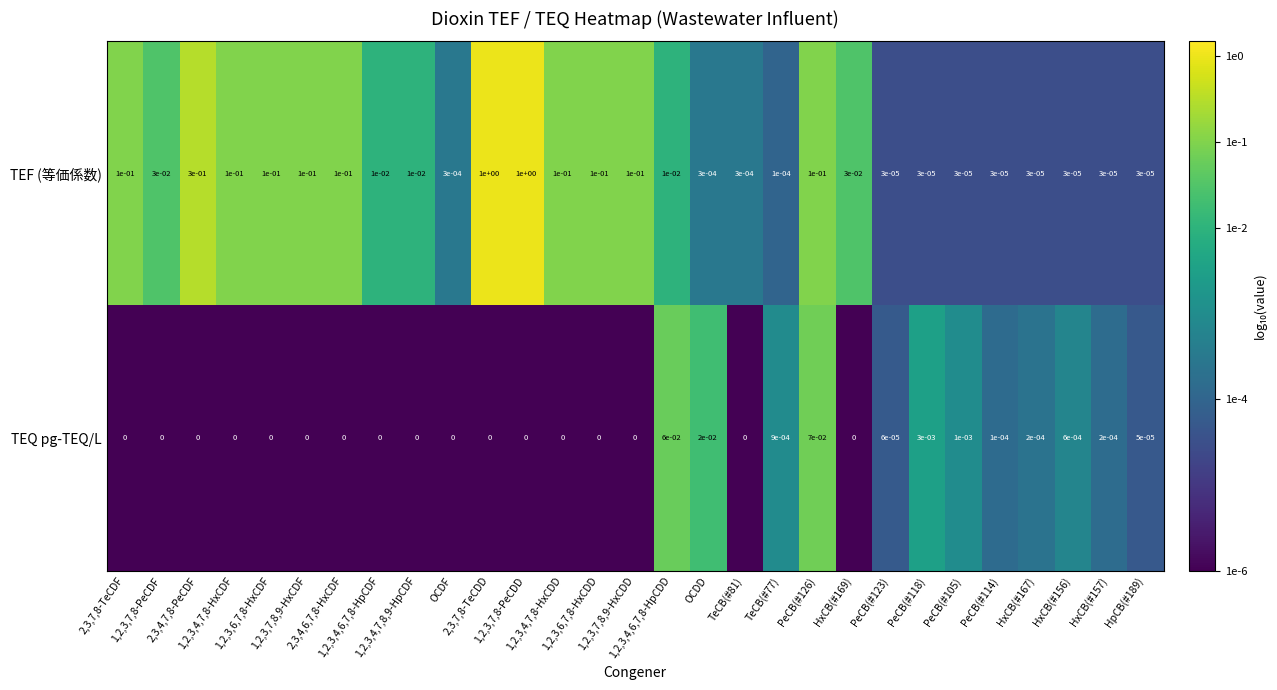

Which series has the largest total across all categories?

TEF (等価係数)